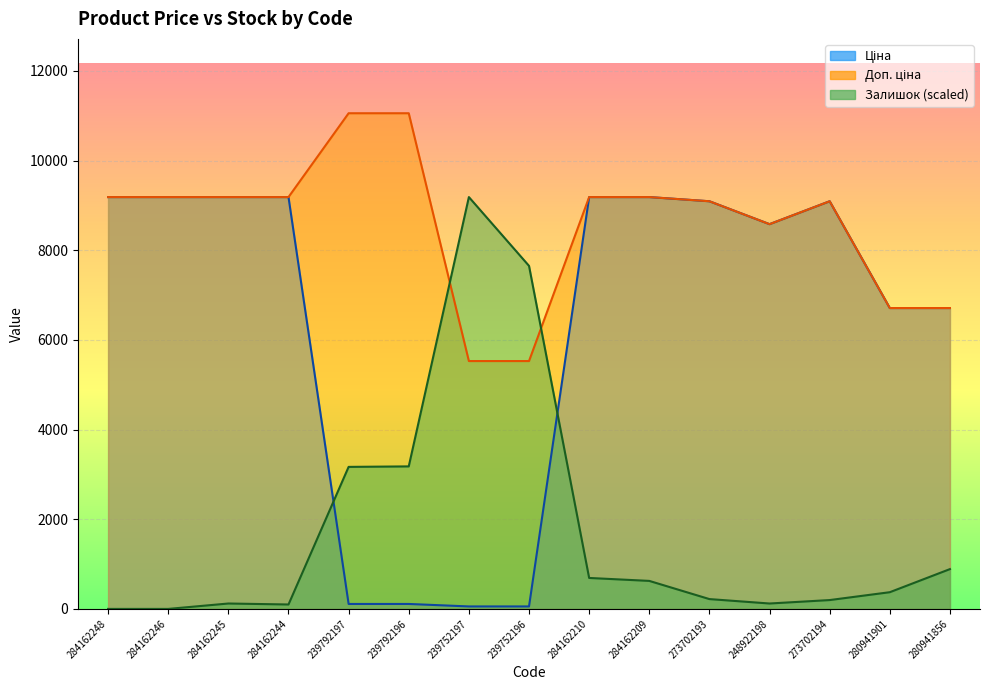

At which label does Доп. ціна reach its peak?

239792197